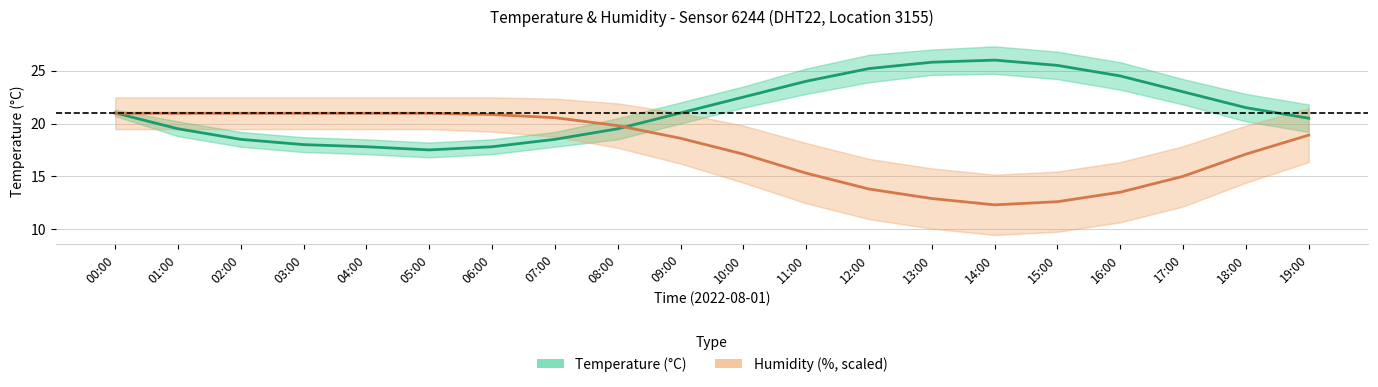

How many lines are shown in the chart?

2